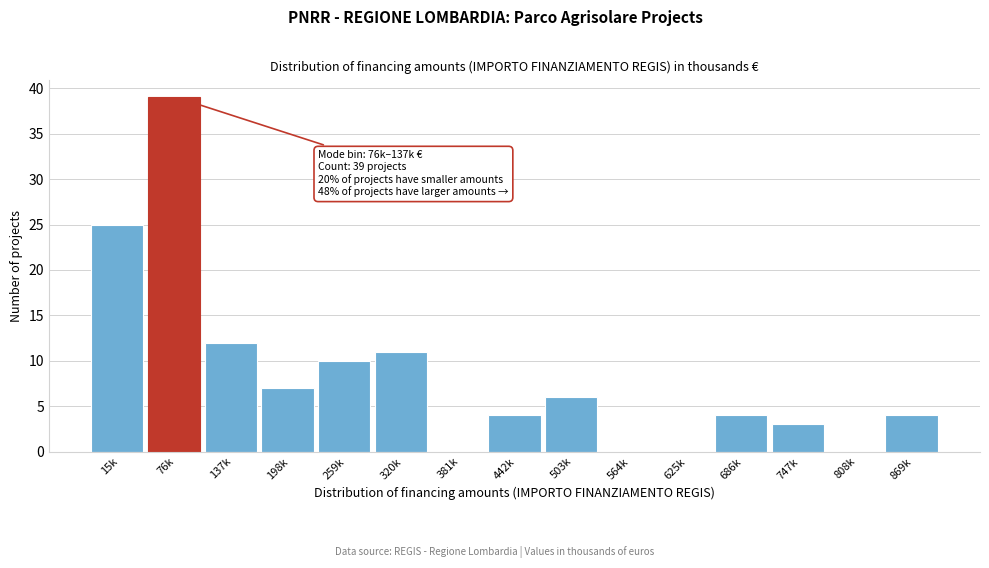

Reading left to right, list all the values displayed in this chart.

15k=25	76k=39	137k=12	198k=7	259k=10	320k=11	381k=0	442k=4	503k=6	564k=0	625k=0	686k=4	747k=3	808k=0	869k=4